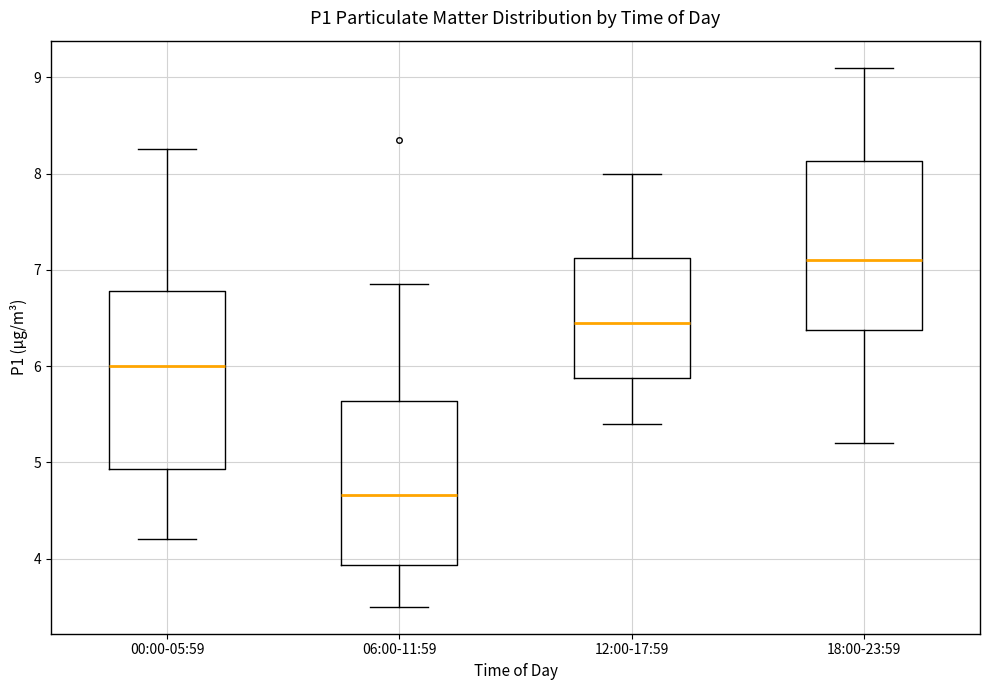

Reading left to right, transcribe this box plot: for each box, give where its median line is, the range the box spans, and where its two whiskers end, as read against the y-axis. The values are not printed on the chart, so give them approximately, as read against the axis.

00:00-05:59: median 6.0, box 4.9 to 6.8, whiskers 4.2 to 8.3
06:00-11:59: median 4.7, box 3.9 to 5.6, whiskers 3.5 to 6.9
12:00-17:59: median 6.5, box 5.9 to 7.1, whiskers 5.4 to 8.0
18:00-23:59: median 7.1, box 6.4 to 8.1, whiskers 5.2 to 9.1